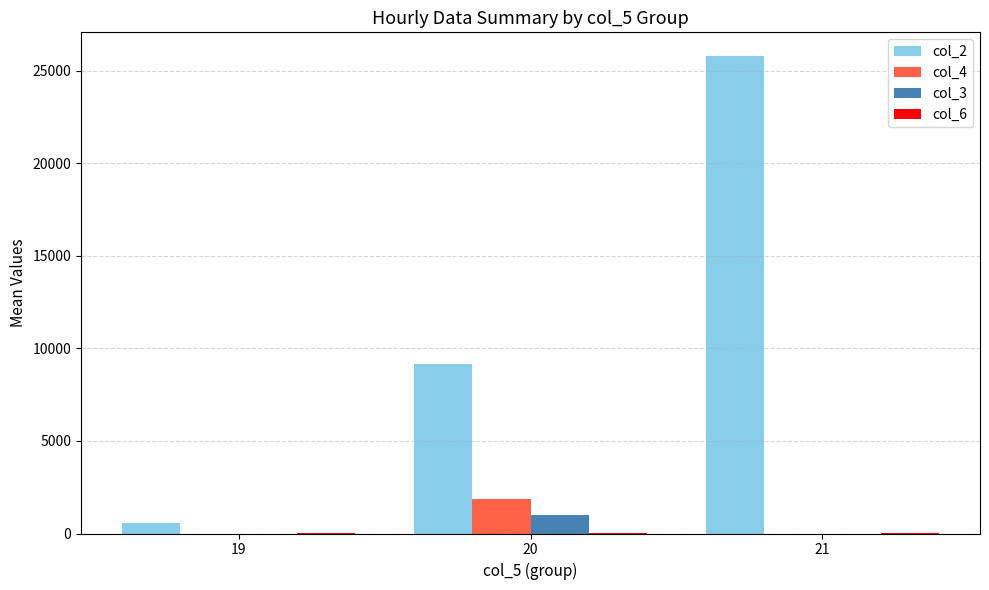

What is the spread (max minus min) of values at 21?

25773.0